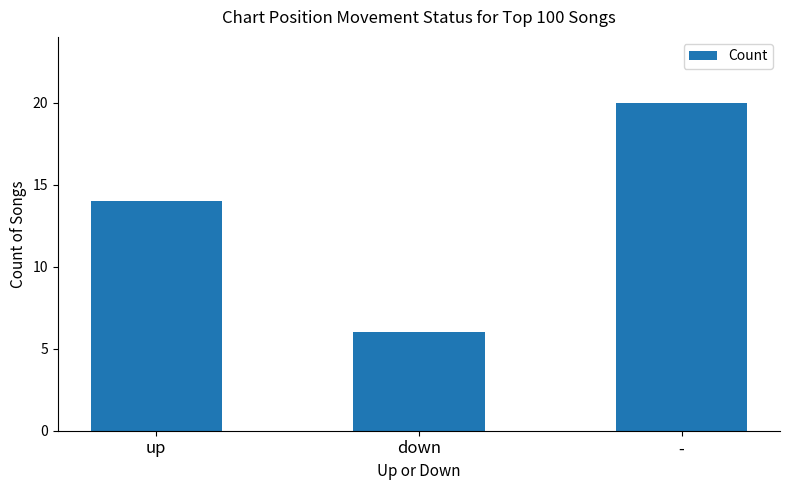

The value at down is 6. True or false?

True